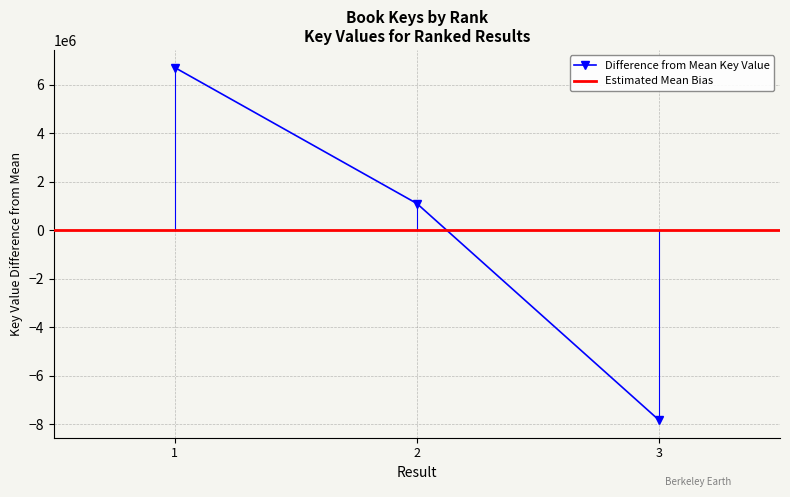

Where is the data nearest to the value -554497?

2